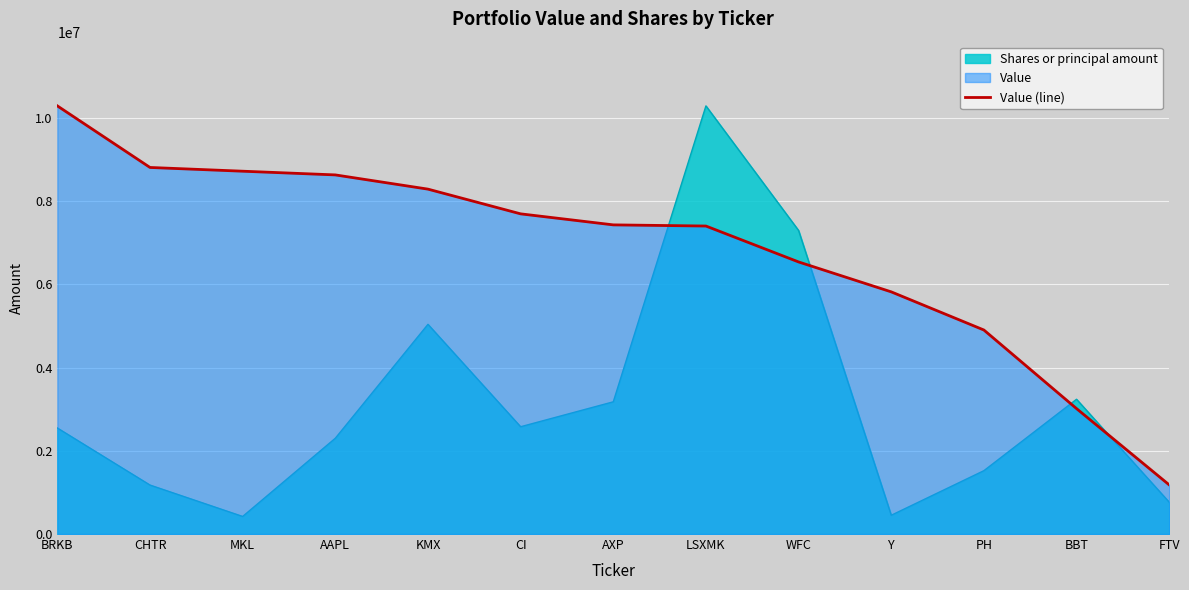

List the labels in order of value, smallest first.

FTV, BBT, PH, Y, WFC, LSXMK, AXP, CI, KMX, AAPL, MKL, CHTR, BRKB